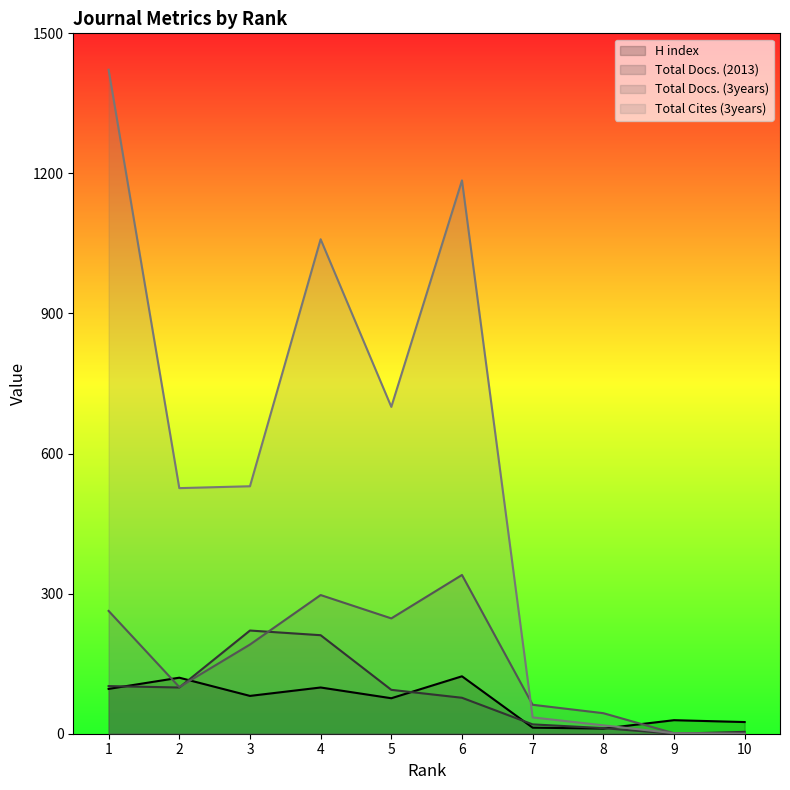

Which series changed the most between 3 and 7?

Total Cites (3years)